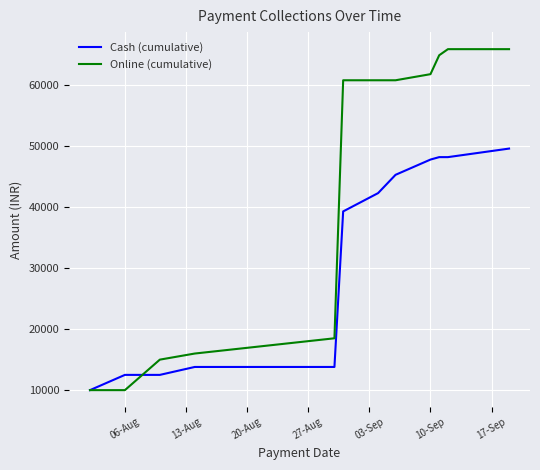

What is the lowest value of the Online (cumulative) series?

10000